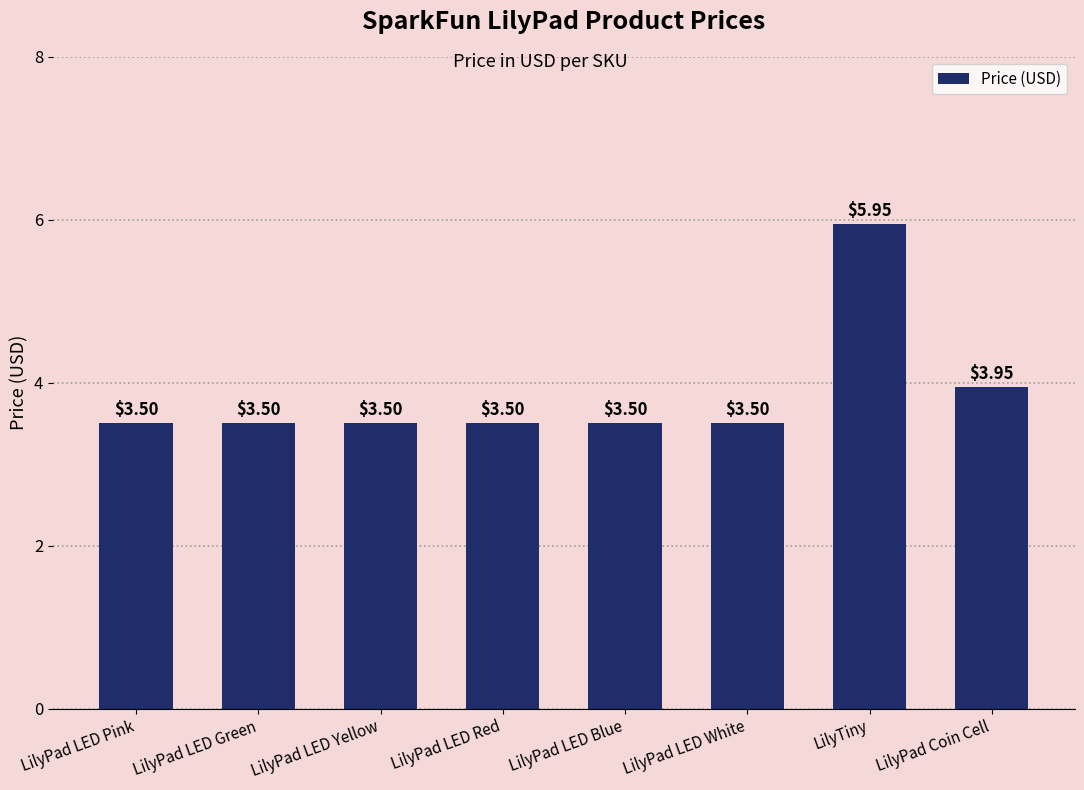

What is the average value?

3.9